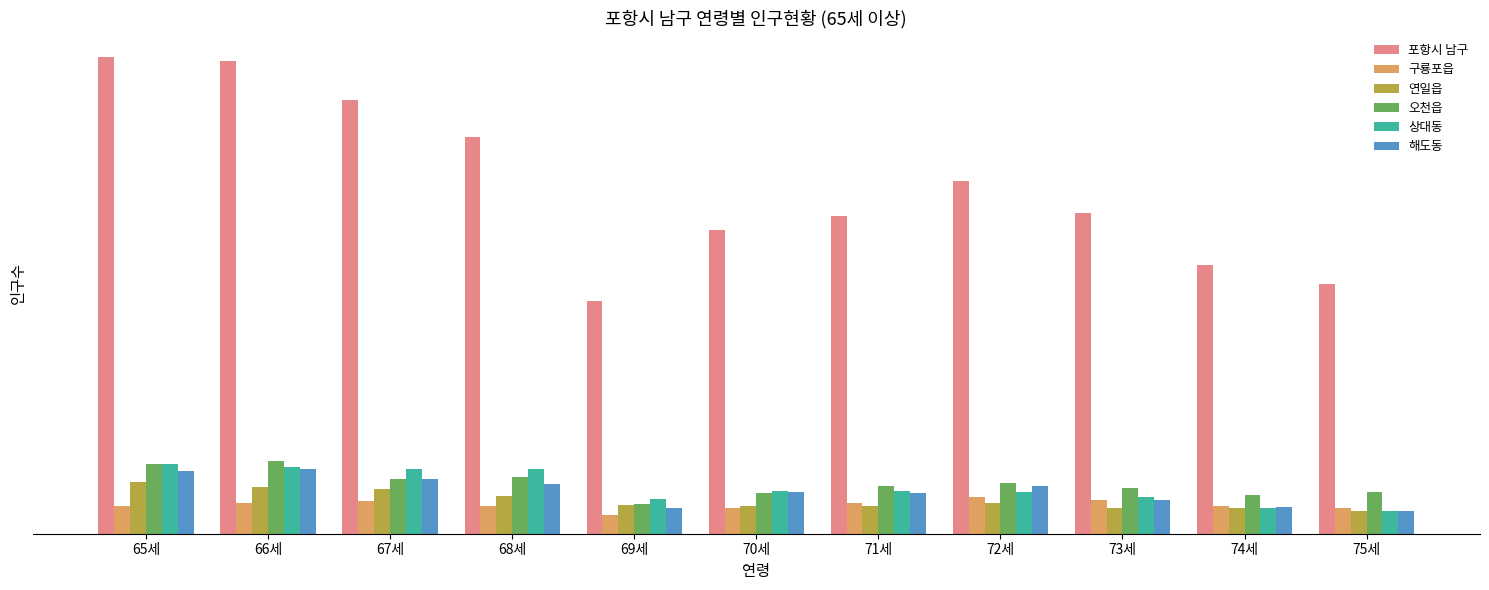

True or false: 상대동 has a value of 181 at 69세.

True